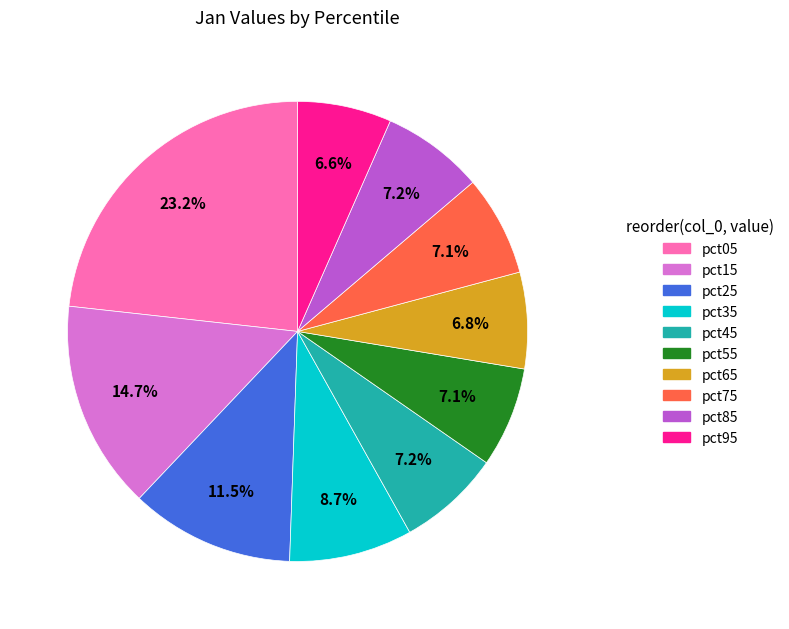

What is the ratio of the value at pct55 to the value at pct45?

1.0